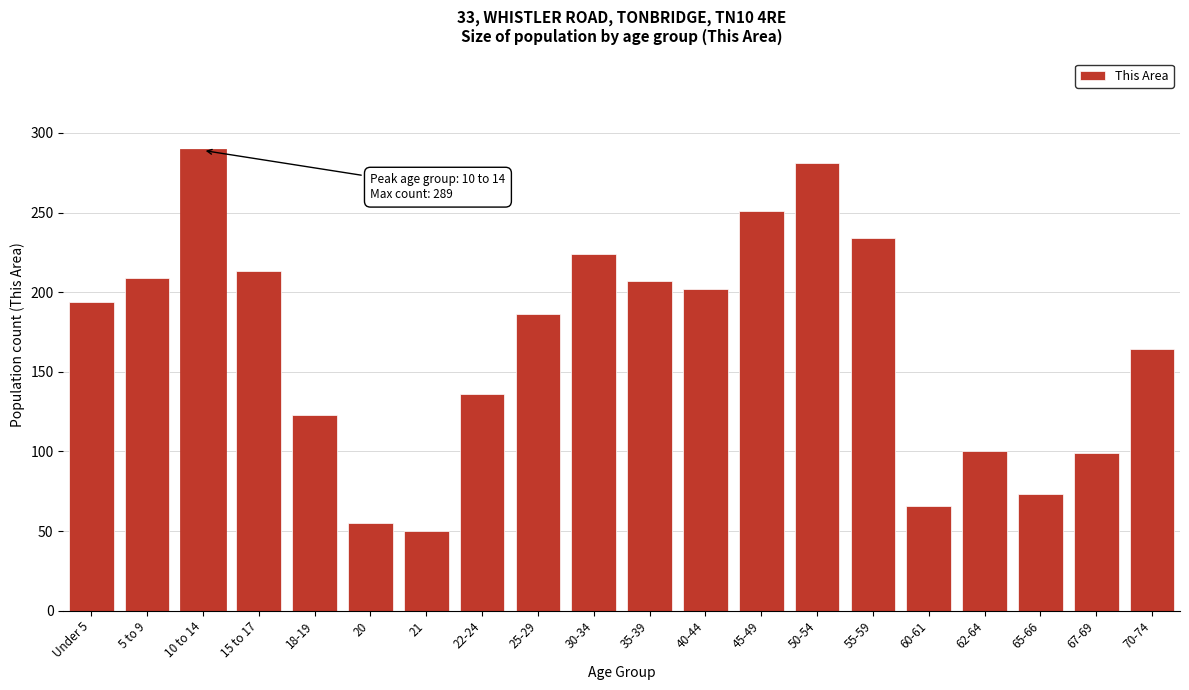

What is the approximate value at 22-24?

136